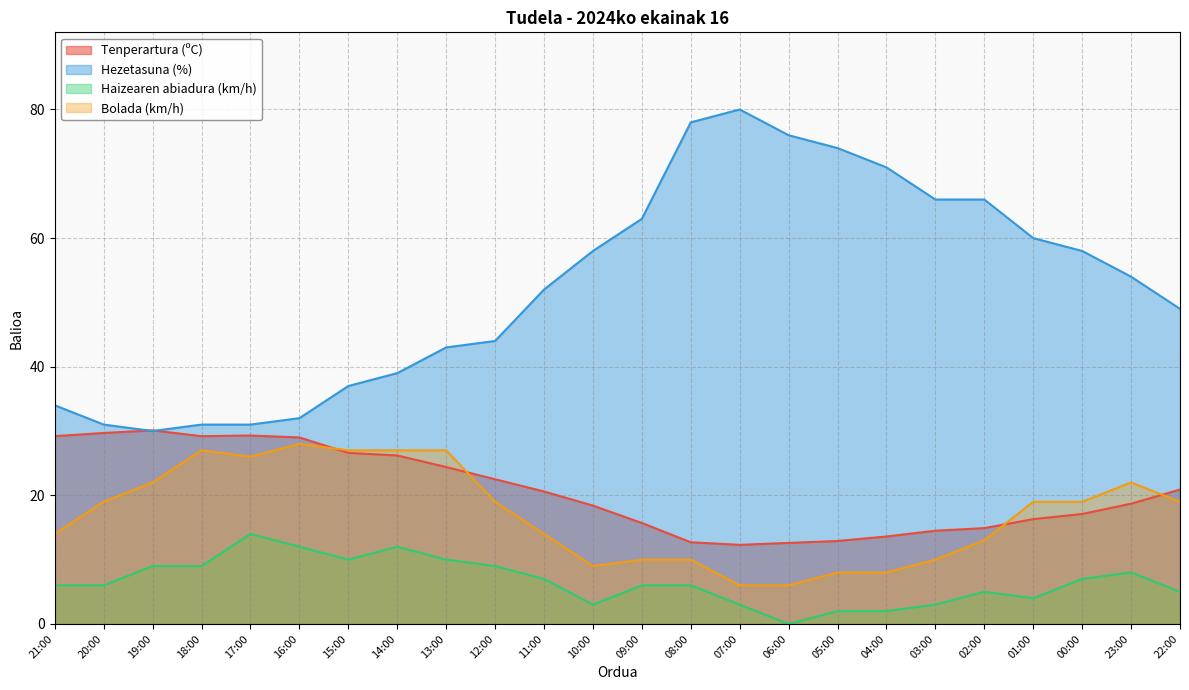

What is the value of the Tenperartura (ºC) point at the 6th from the left?

29.0